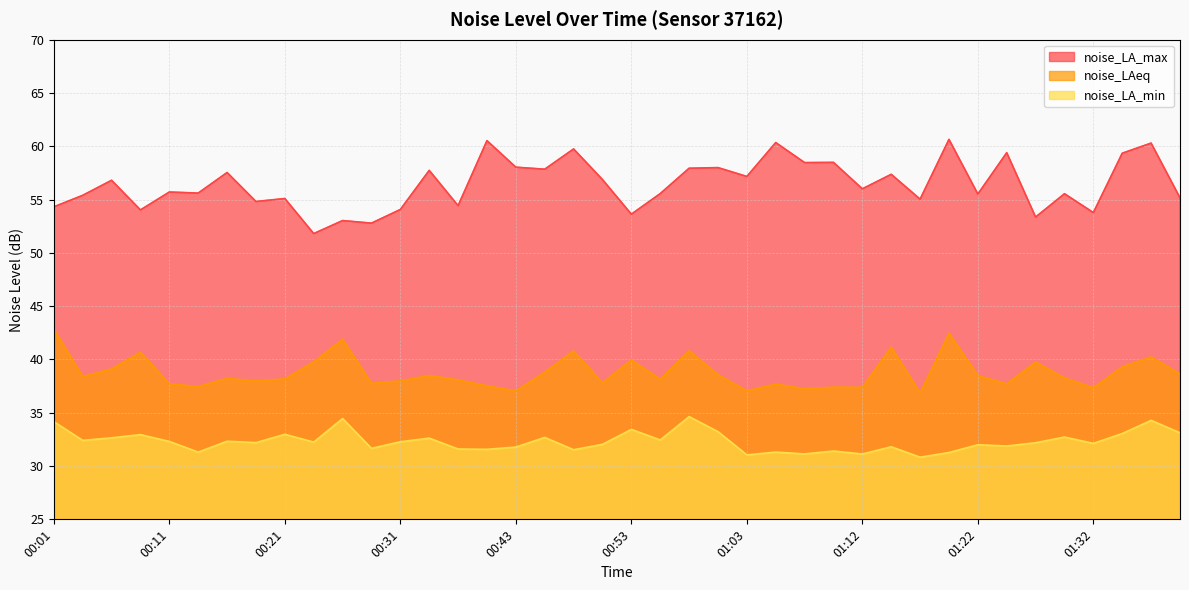

What is the highest value of the noise_LAeq series?

42.9